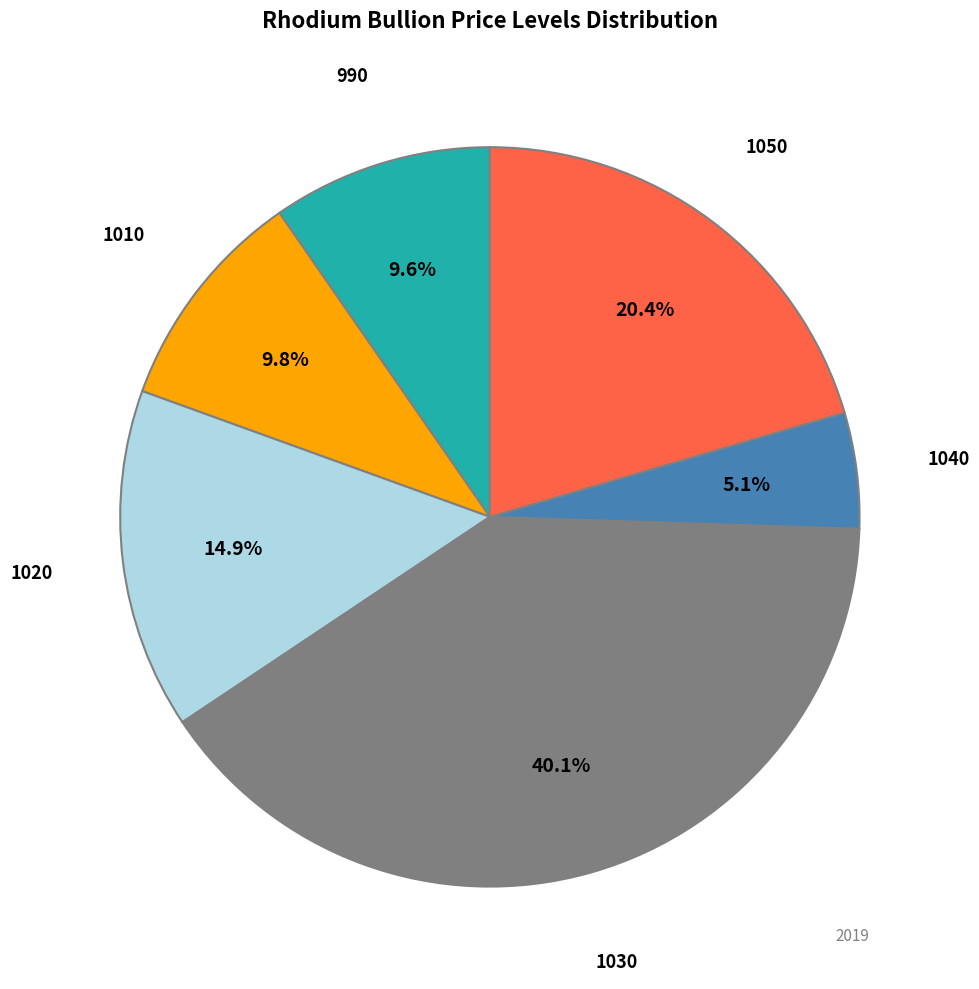

Is there any slice that represents more than half of the pie?

No